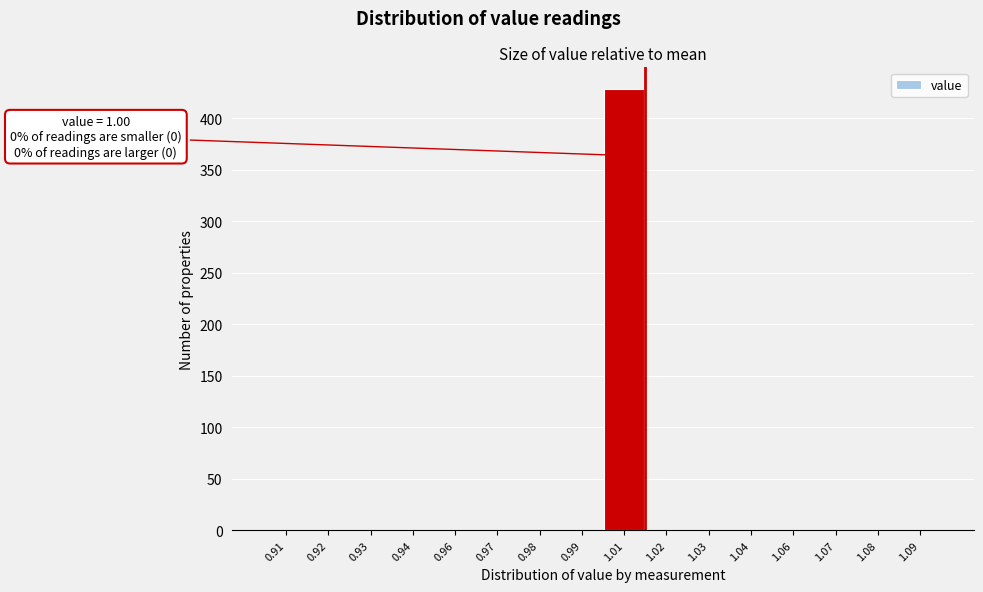

Reading left to right, what are all the values shown in this chart?

0.91=0	0.92=0	0.93=0	0.94=0	0.96=0	0.97=0	0.98=0	0.99=0	1.01=428	1.02=0	1.03=0	1.04=0	1.06=0	1.07=0	1.08=0	1.09=0